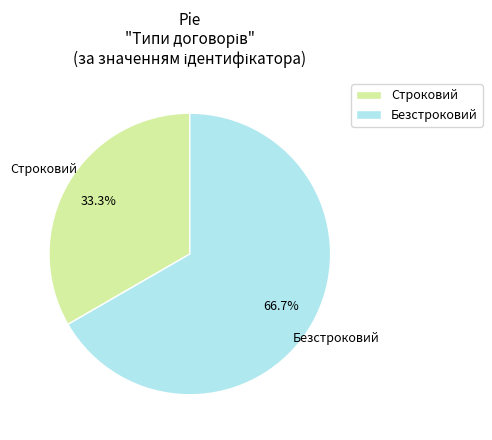

True or false: Безстроковий accounts for 67% of the total.

True